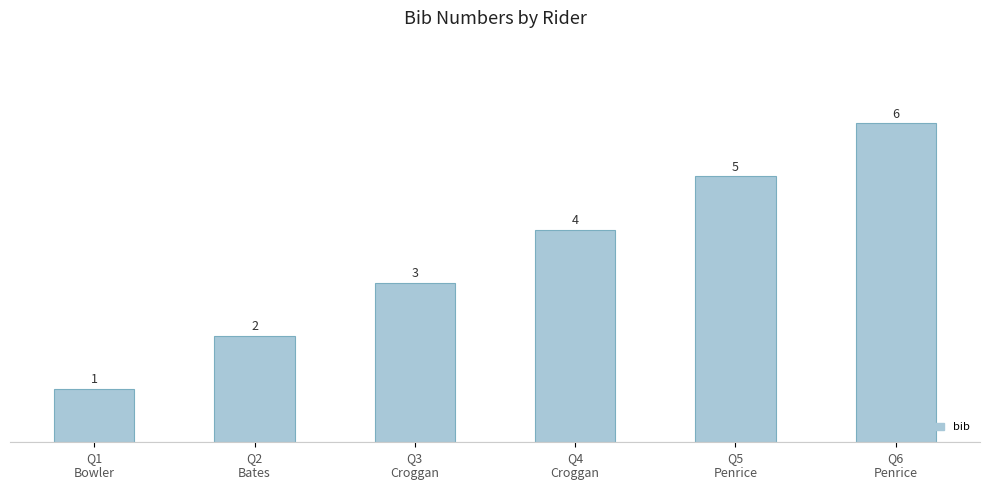

Reading left to right, what are all the values shown in this chart?

Q1
Bowler=1	Q2
Bates=2	Q3
Croggan=3	Q4
Croggan=4	Q5
Penrice=5	Q6
Penrice=6